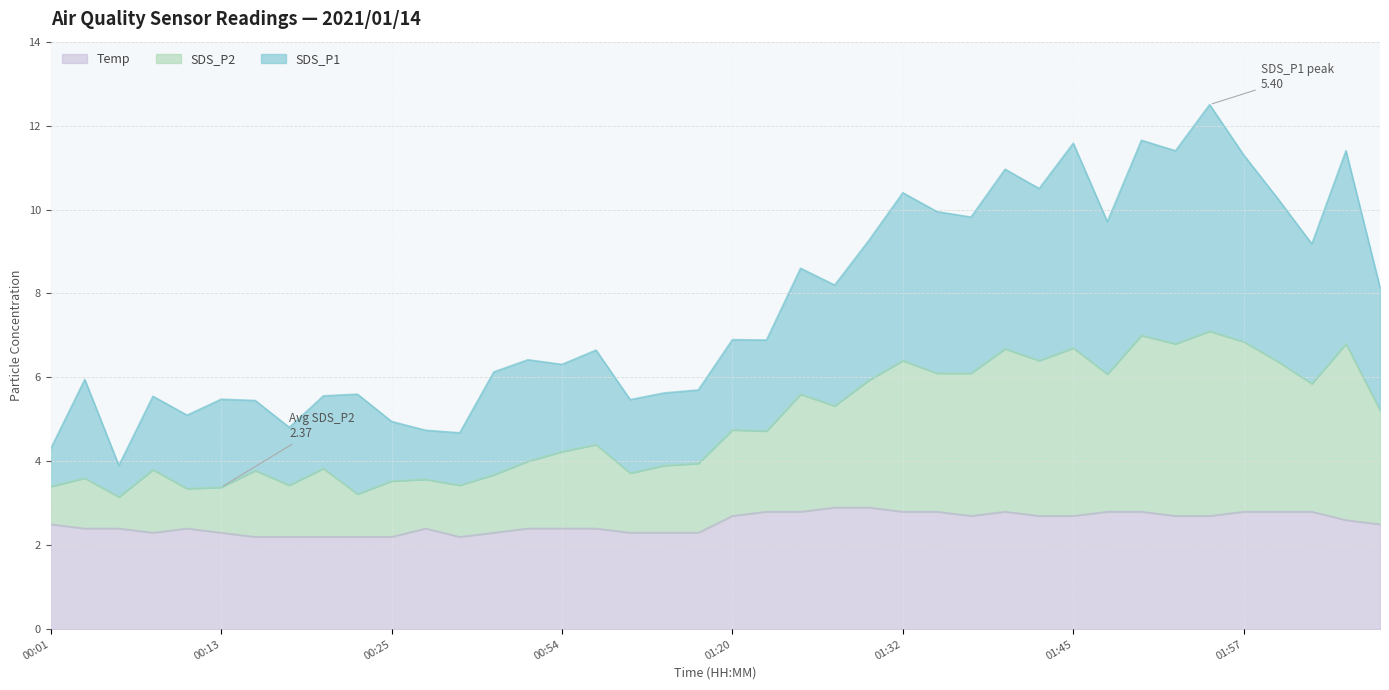

What are all the series names shown in the legend?

Temp, SDS_P2, SDS_P1